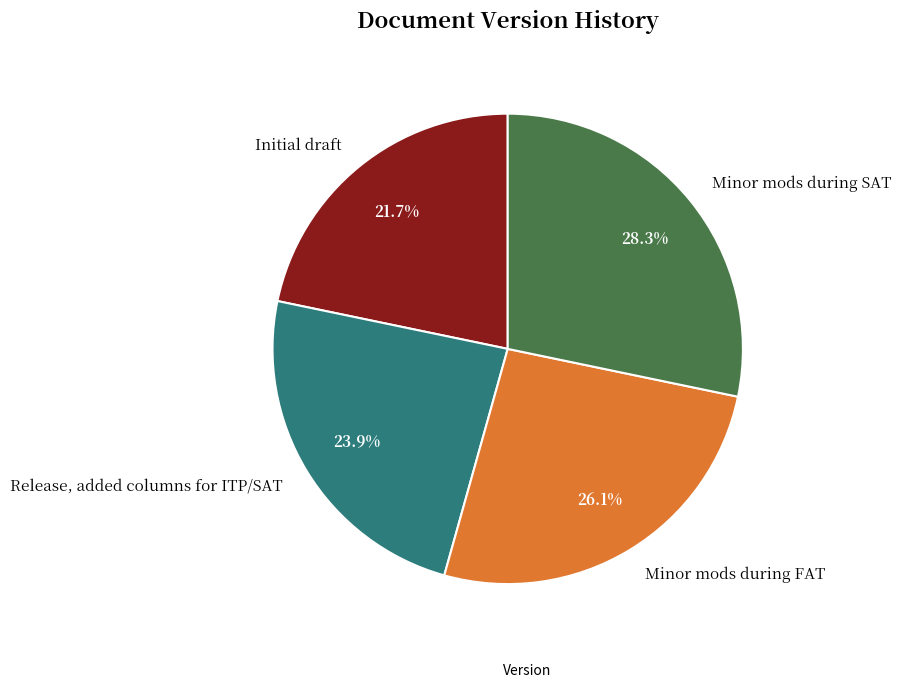

Is it true that Initial draft is 27% of the pie?

False